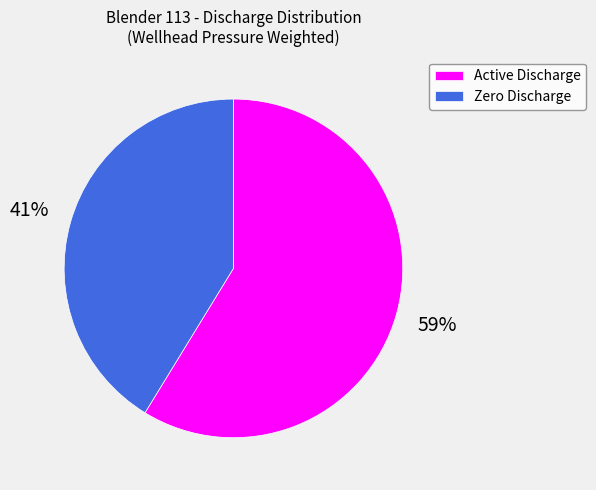

Which category accounts for the majority?

Active Discharge